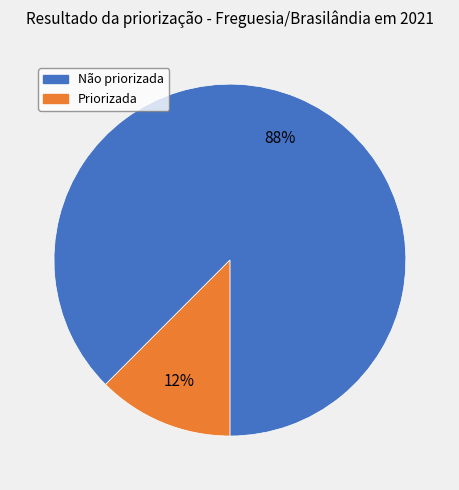

To the nearest percent, what is the average slice percentage?

50%